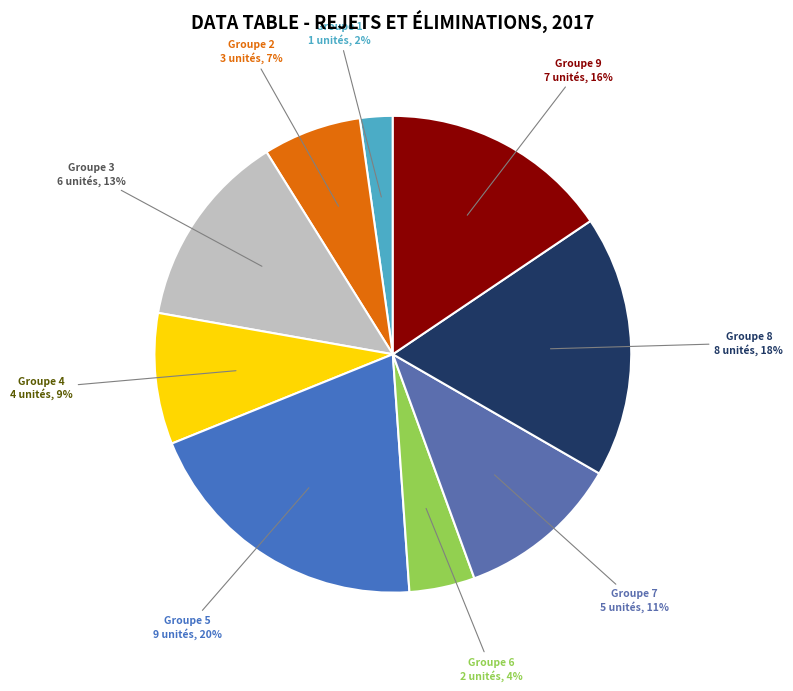

Count the number of slices in the pie.

9